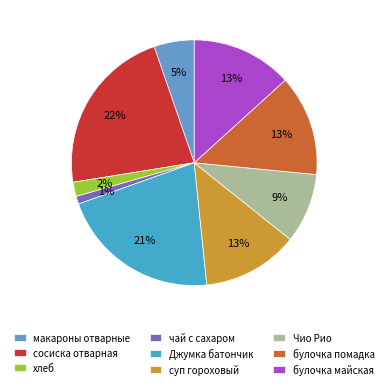

To the nearest percent, what portion does Джумка батончик represent?

21%